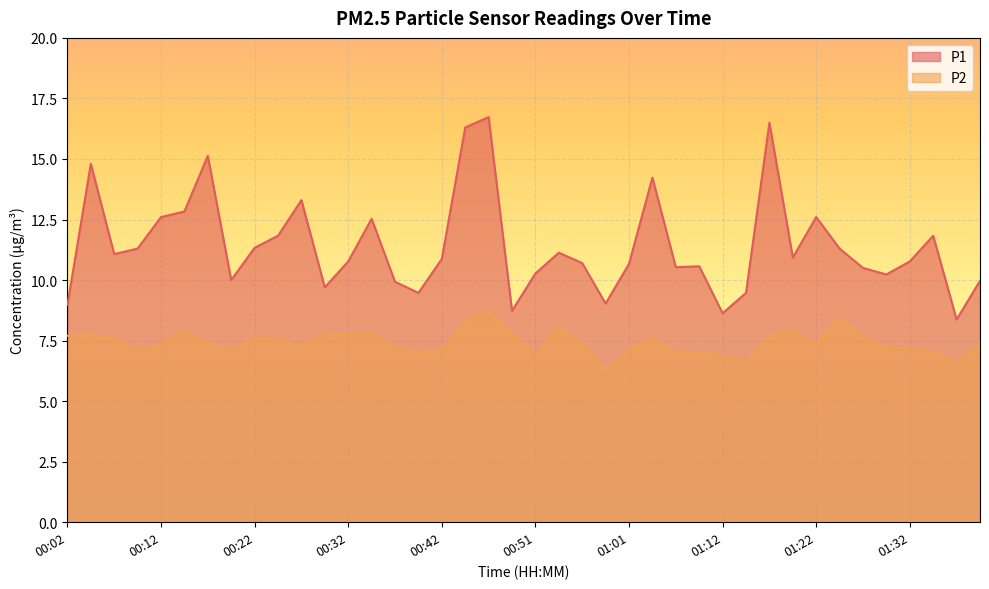

Rank the series by their average value, from highest to lowest.

P1, P2